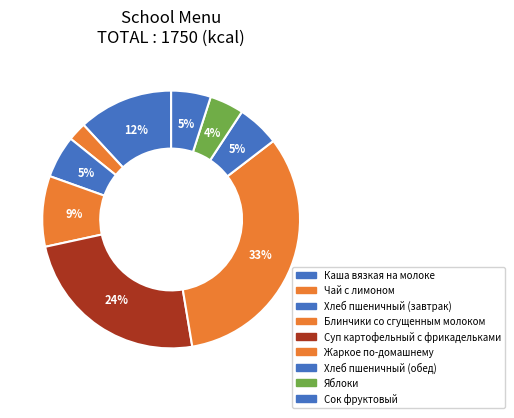

Is there a majority slice in this chart?

No